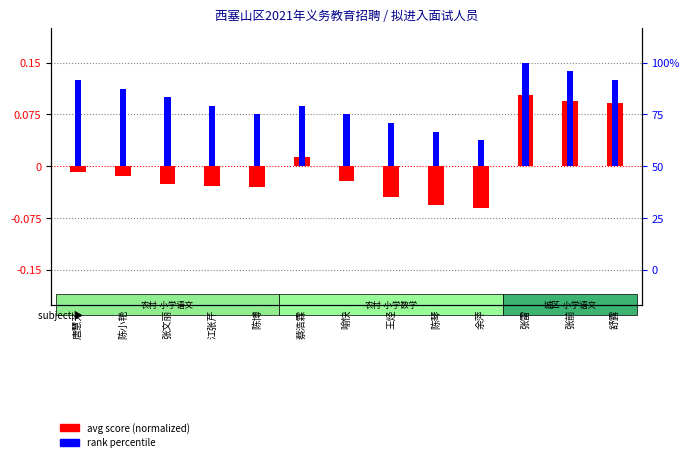

How many groups of bars are there?

13